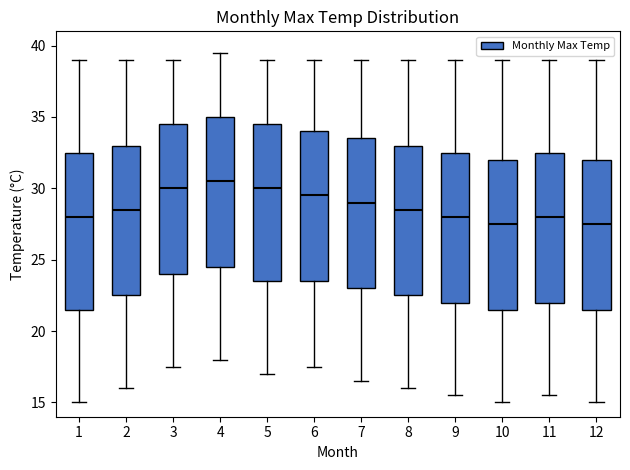

Where is the lower edge of the box at x = 1 on the y-axis? The values are not printed on the chart, so give them approximately, as read against the axis.

21.5